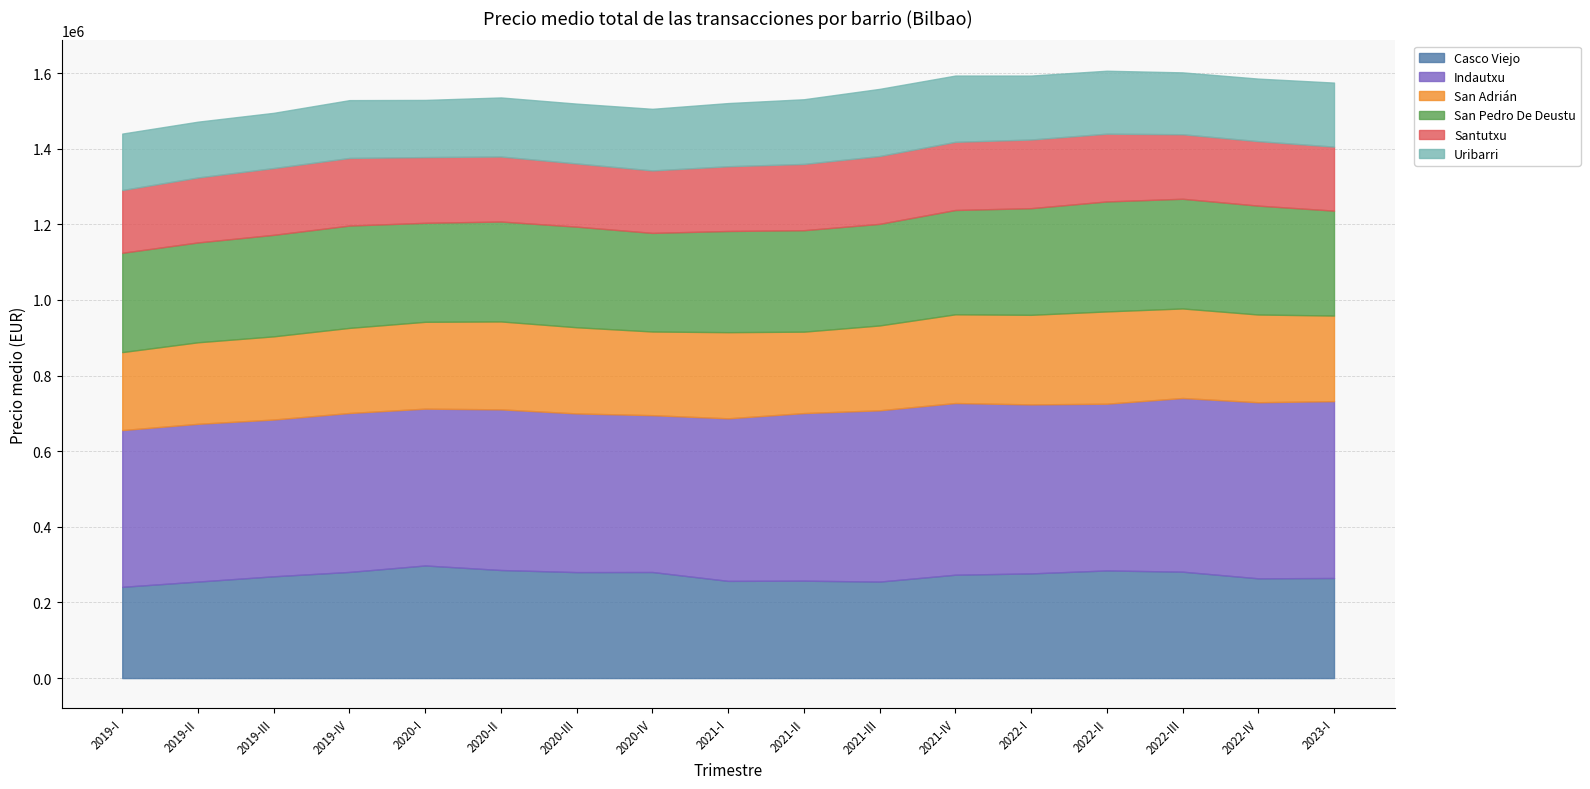

The San Adrián series shows 219962 at 2019-III. True or false?

True